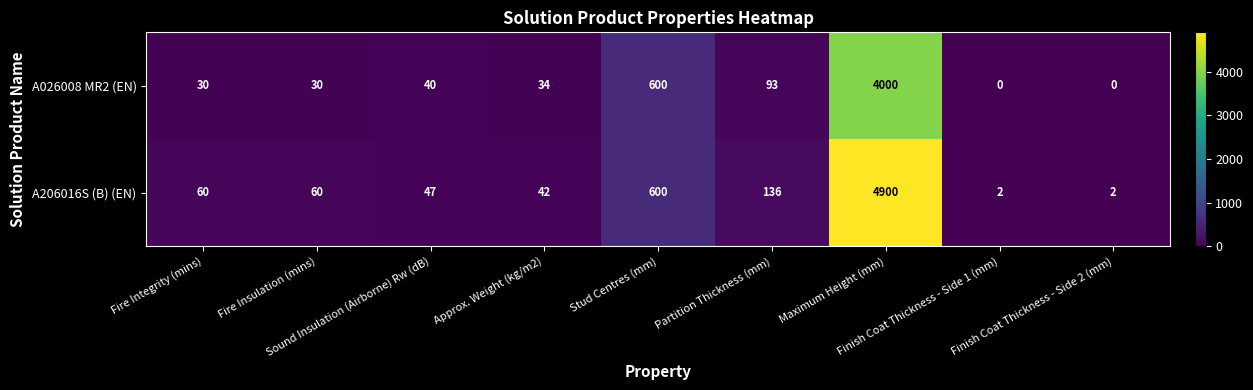

Count the number of data series in this chart.

2